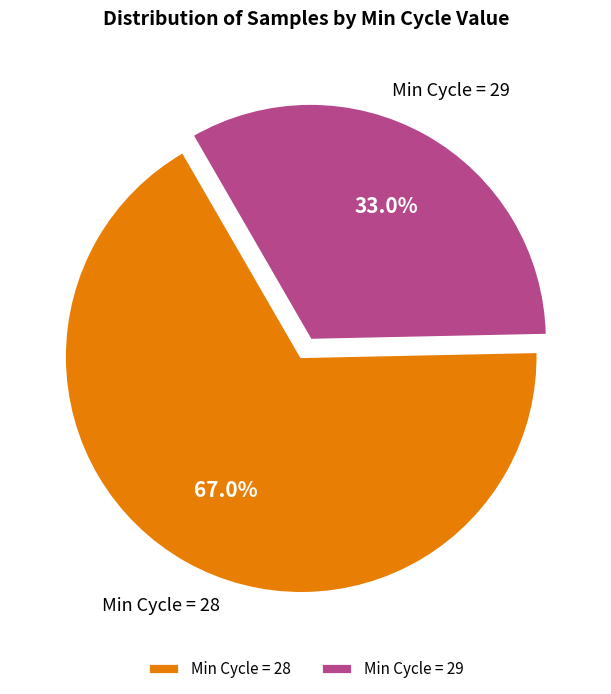

Which has a higher value, Min Cycle = 28 or Min Cycle = 29?

Min Cycle = 28